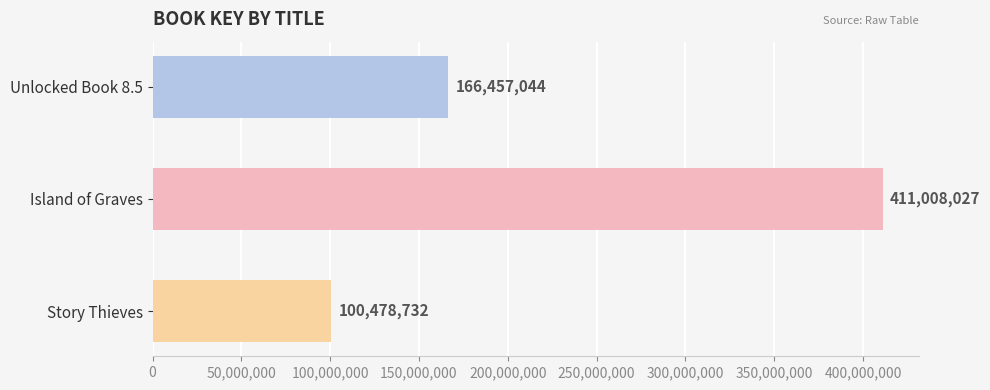

What is the difference between the maximum and minimum values?

310529295